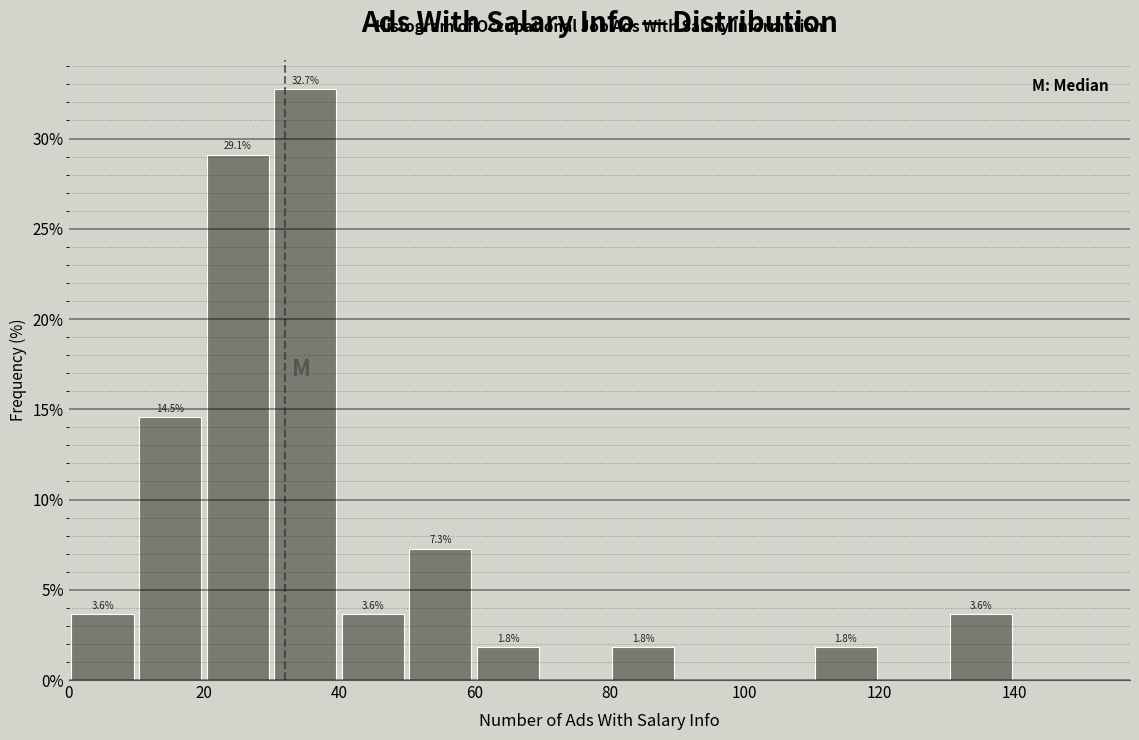

Over which range of the x-axis is the bar tallest?

30 to 40